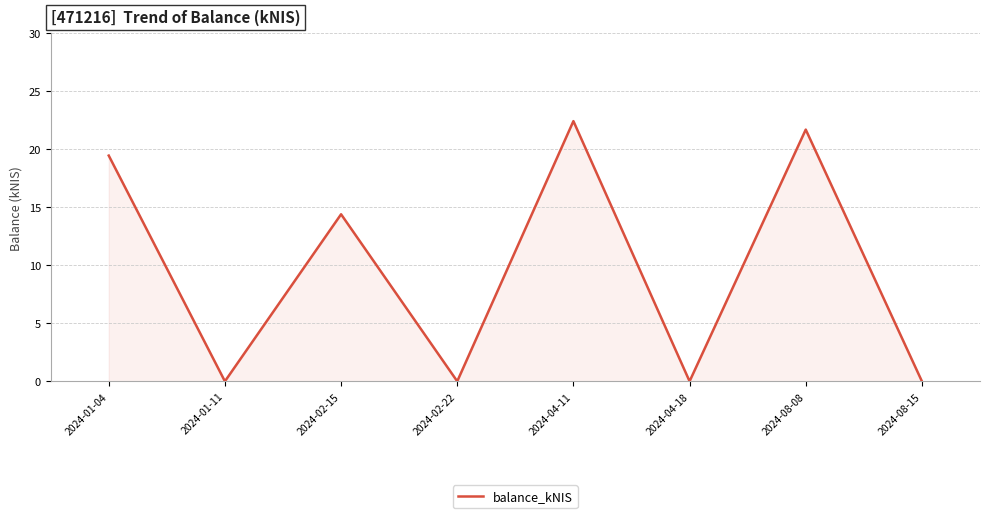

What is the sum of all values?

78.0